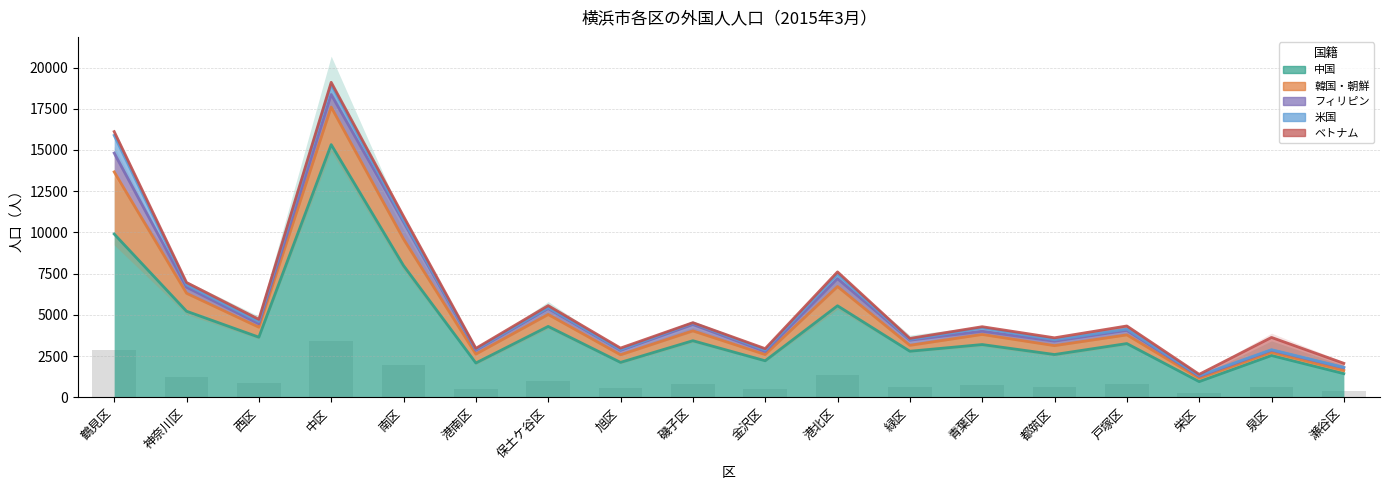

What is the average value of the フィリピン series?

381